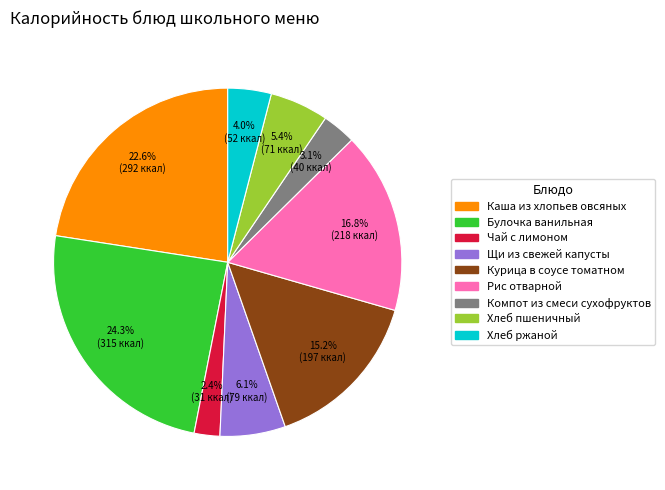

How many slices are in this pie chart?

9